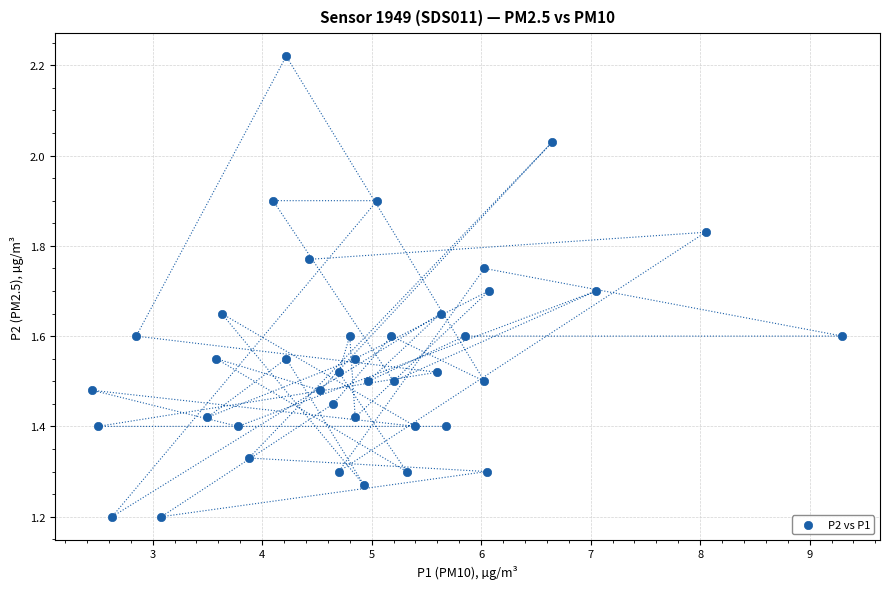

What is the range of X values (max minus min)?

6.9